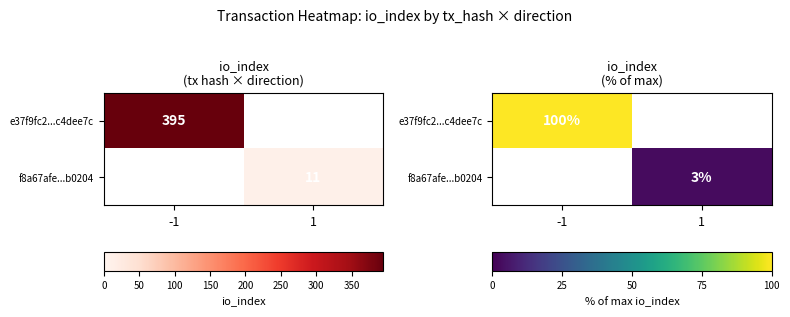

At which label does f8a67afe...b0204 first exceed 2?

1